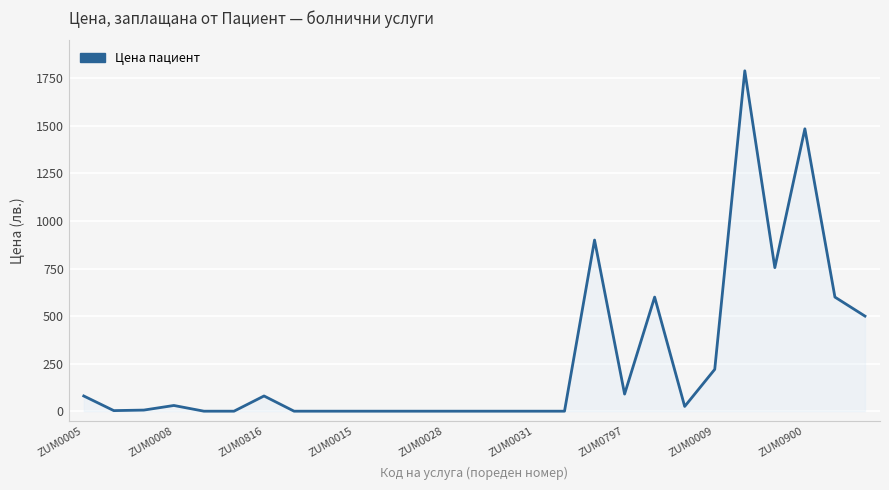

What is the difference between the maximum and minimum values?

1790.0